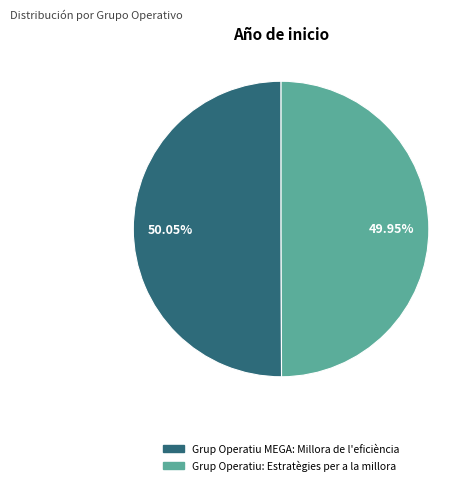

True or false: Grup Operatiu: Estratègies per a la millora accounts for 60% of the total.

False